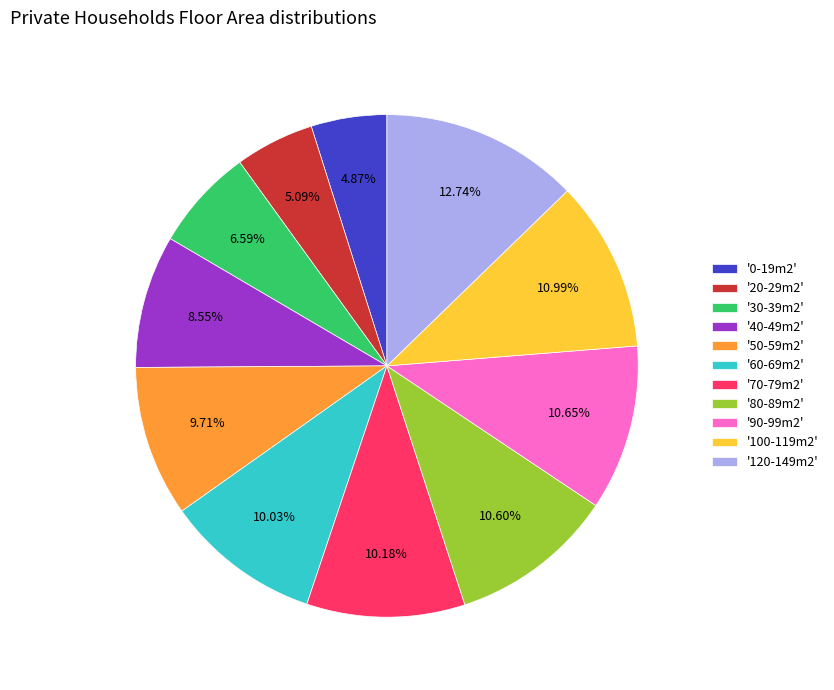

How many slices are in this pie chart?

11